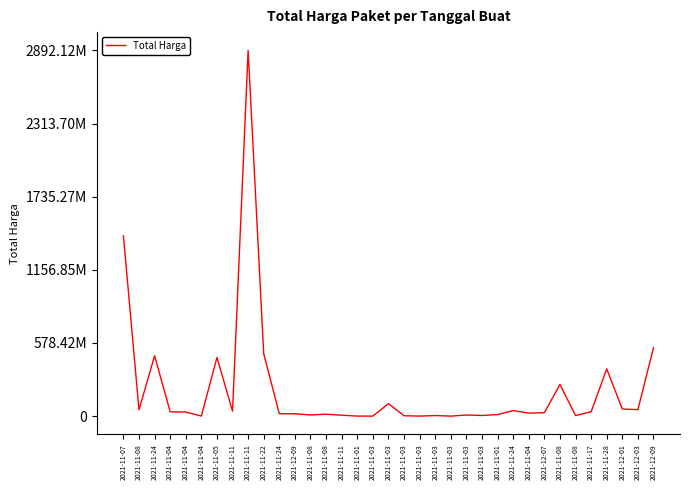

Does the chart display data point markers on the line(s)?

No